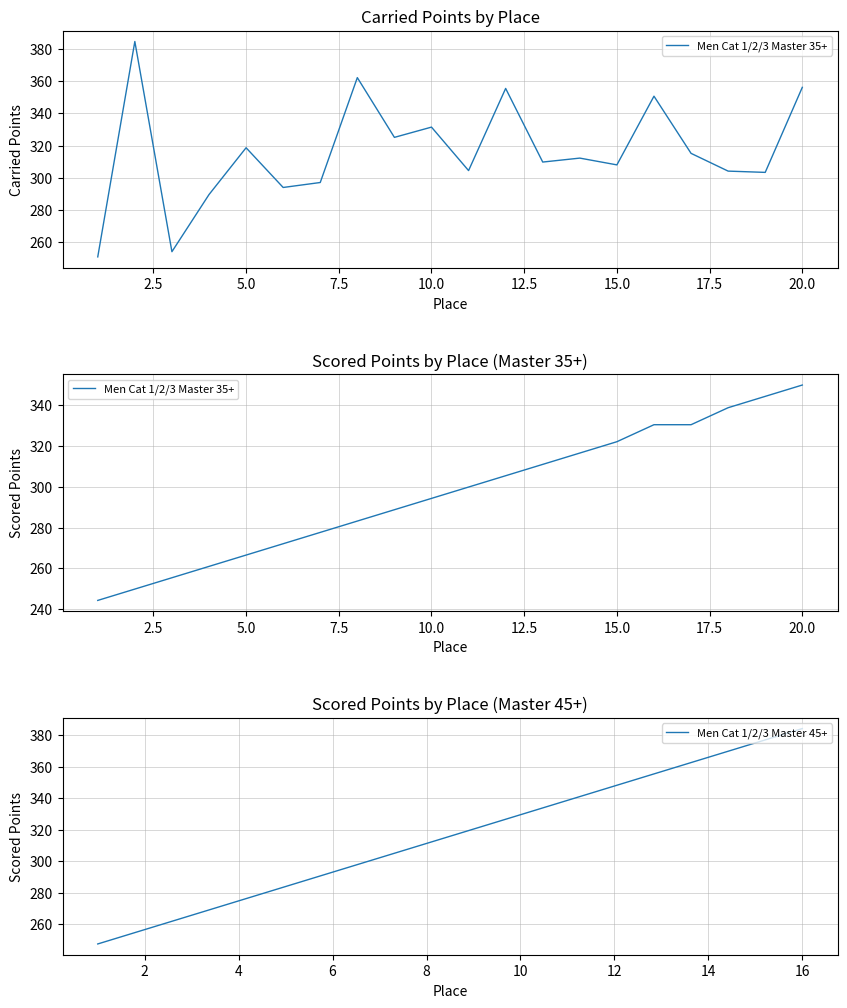

At which label does Men Cat 1/2/3 Master 45+ reach its peak?

16